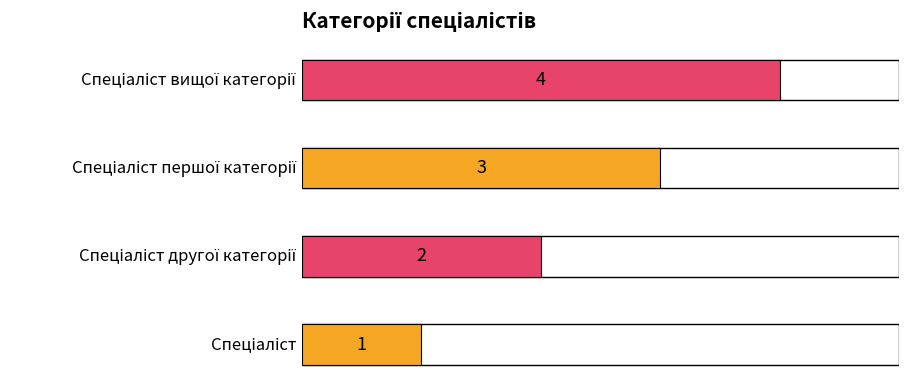

How many values are between 2 and 4?

3